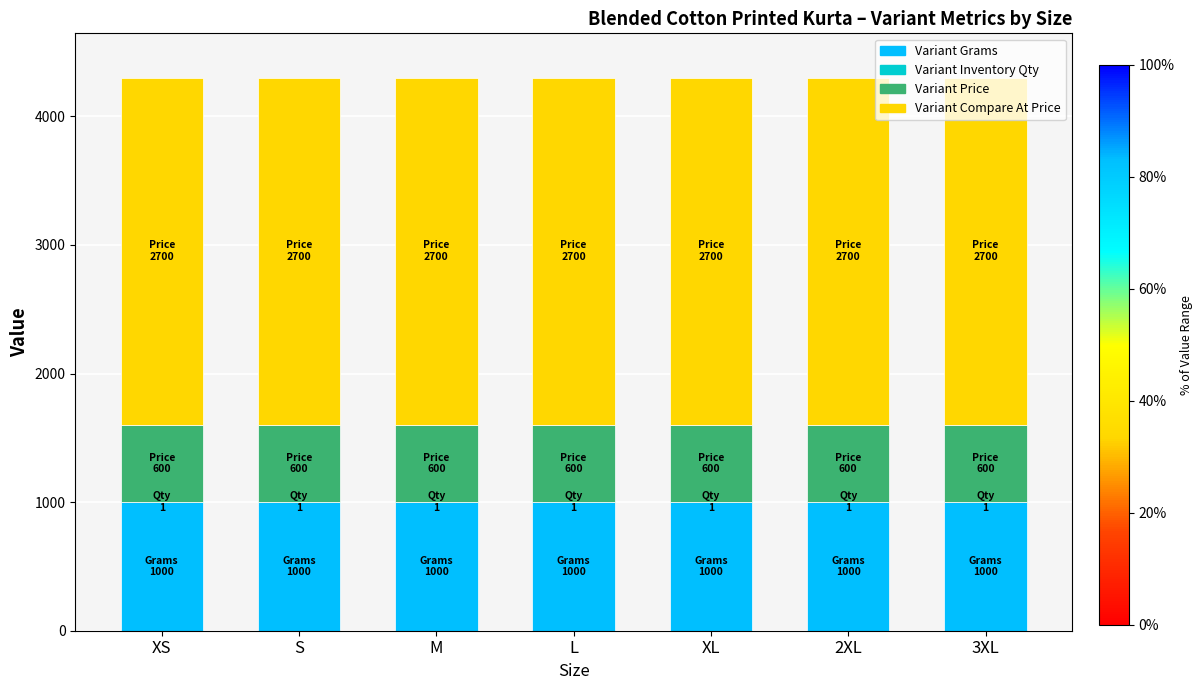

The Variant Grams series shows 284 at S. True or false?

False